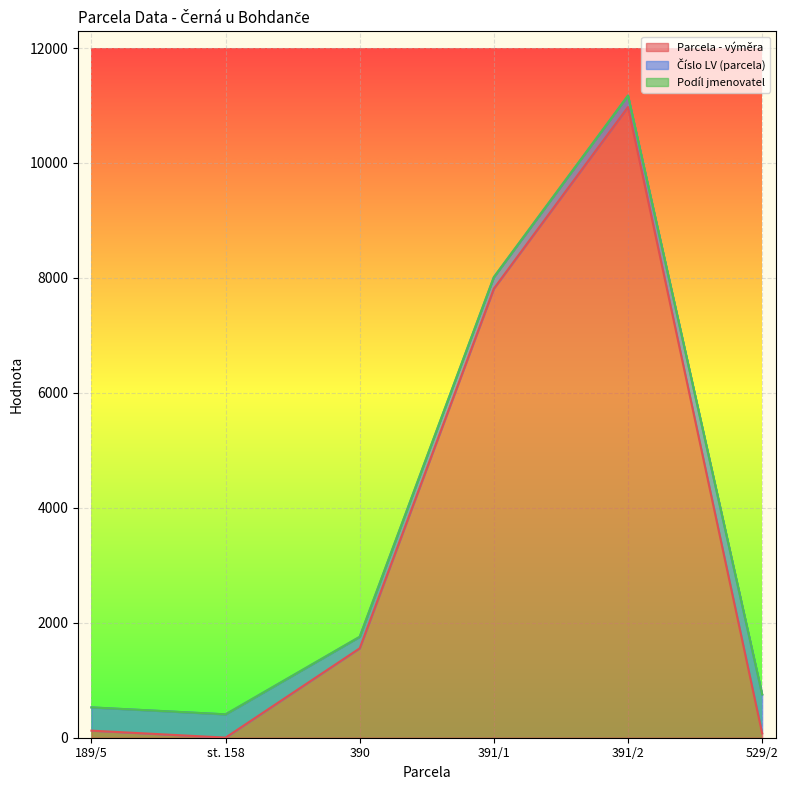

At which label is Parcela - výměra closest to 5487?

391/1